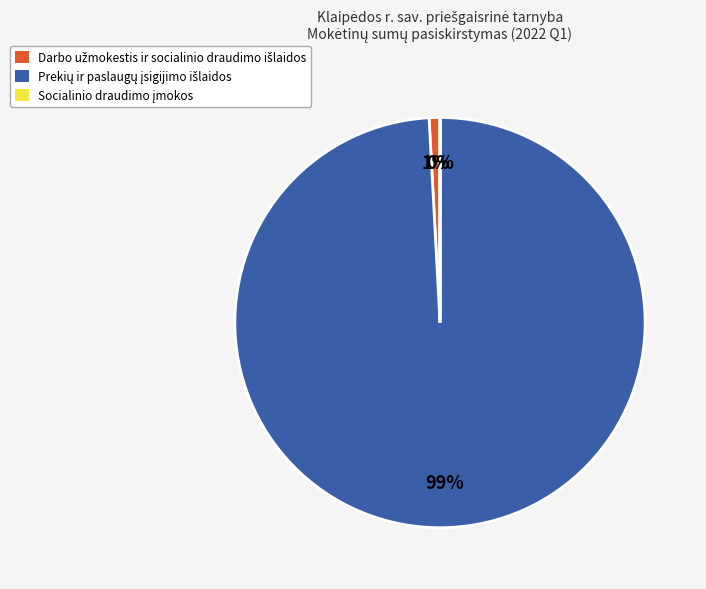

Is there any slice that represents more than half of the pie?

Yes